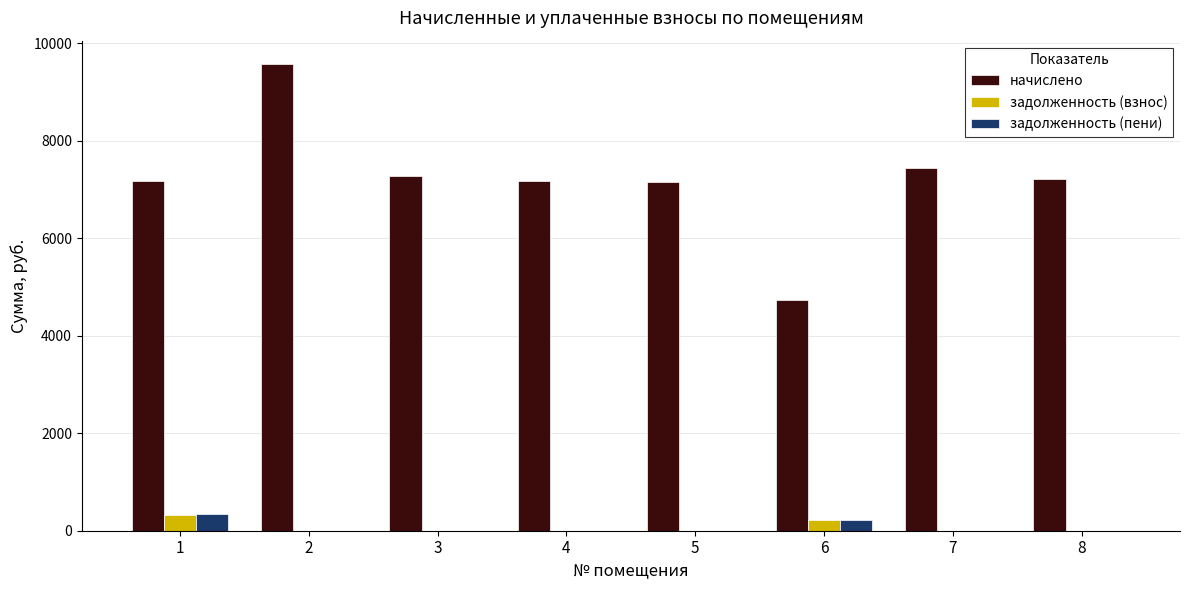

What is the sum of the начислено values at 1 and 3?

14440.3